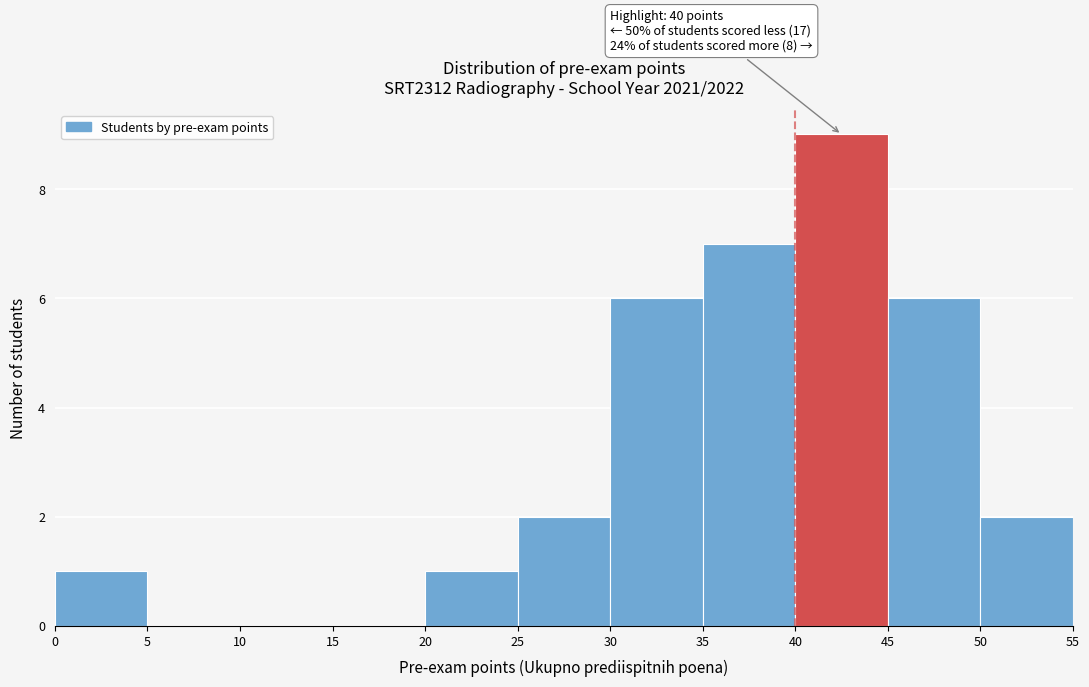

Over which range of the x-axis is the bar tallest?

40 to 45